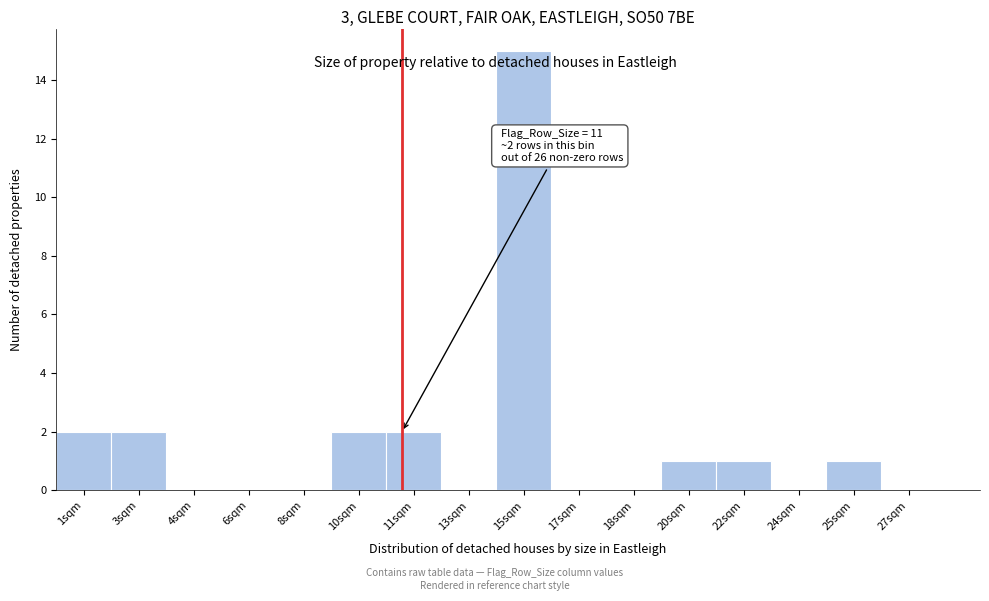

Reading left to right, extract all data points from this chart.

1sqm=2	3sqm=2	4sqm=0	6sqm=0	8sqm=0	10sqm=2	11sqm=2	13sqm=0	15sqm=15	17sqm=0	18sqm=0	20sqm=1	22sqm=1	24sqm=0	25sqm=1	27sqm=0